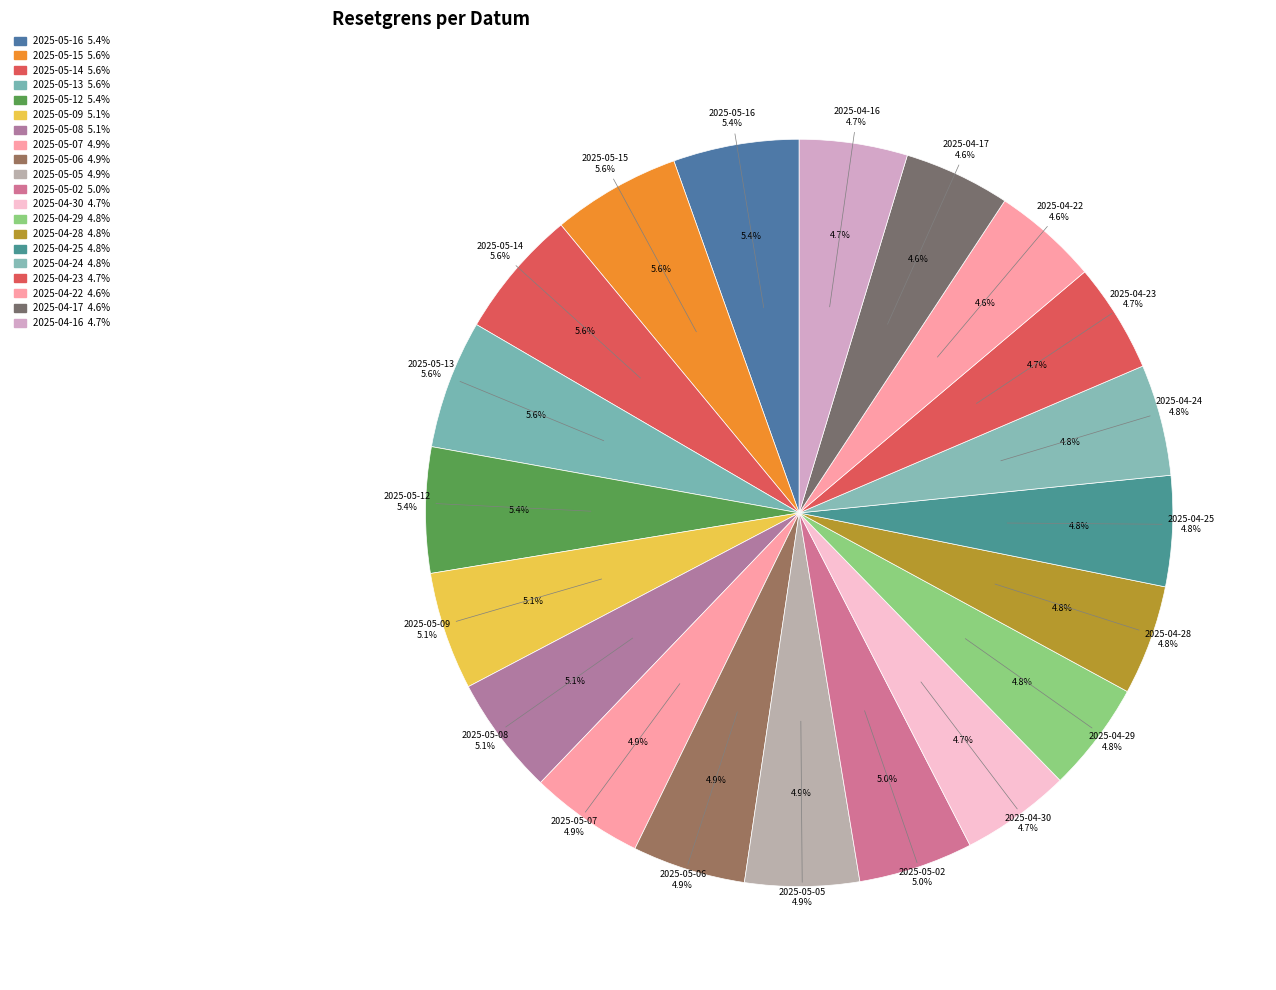

What percentage is the 2025-04-25 slice, to the nearest percent?

5%